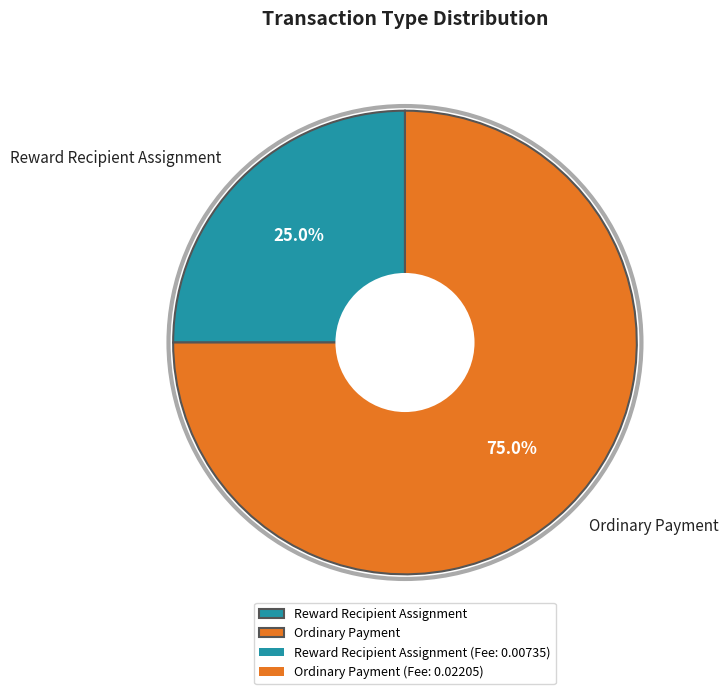

Which slice is the smallest?

Reward Recipient Assignment